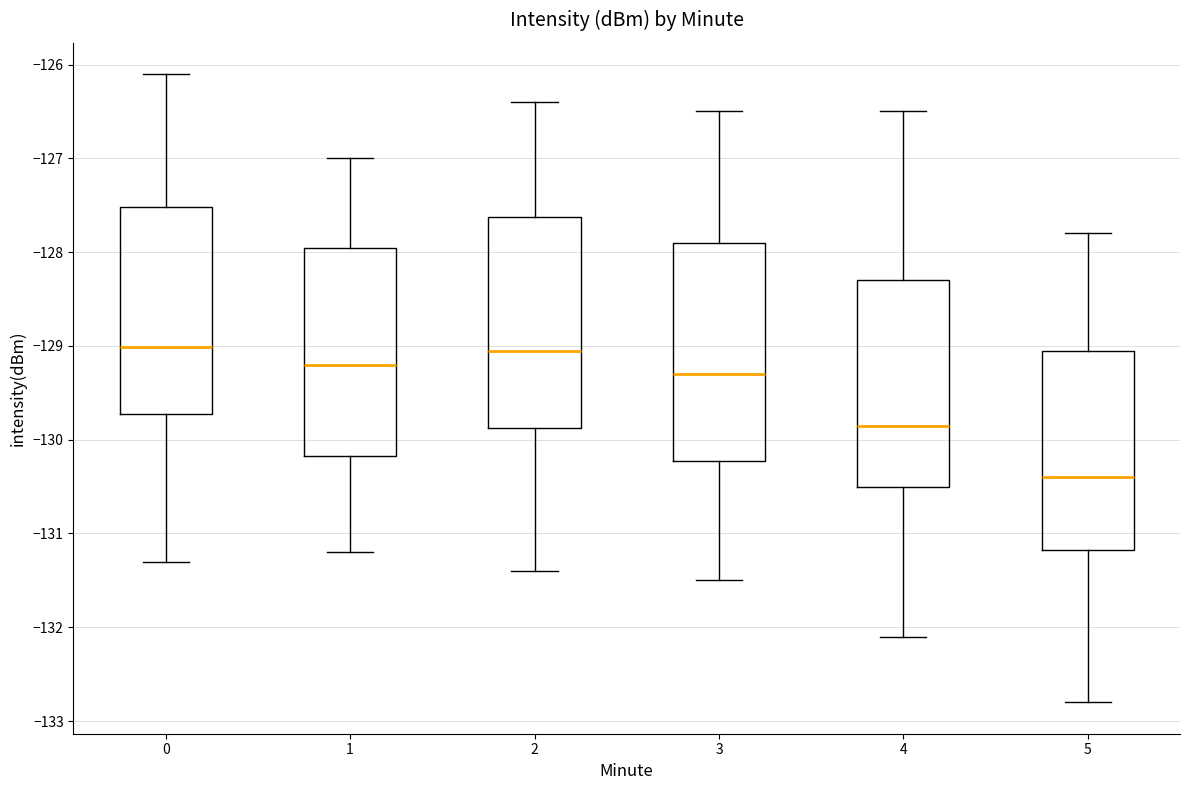

Where is the upper edge of the box at x = 5 on the y-axis? The values are not printed on the chart, so give them approximately, as read against the axis.

-129.0